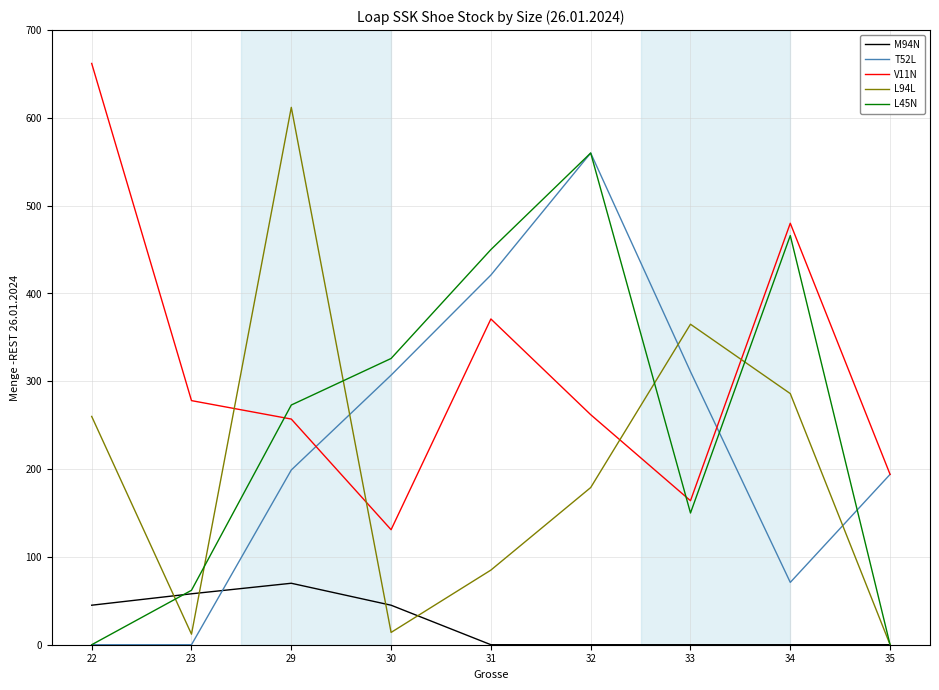

Is it true that L94L equals 12 at 23?

True